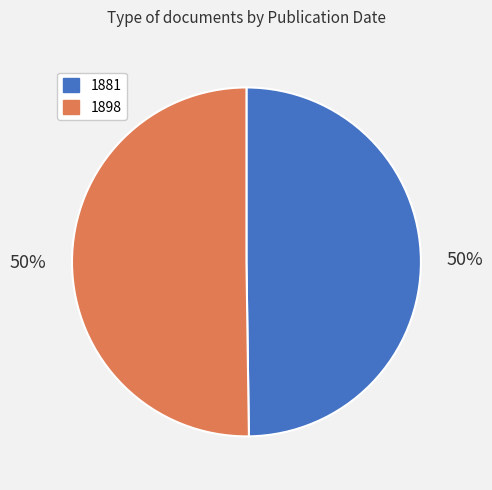

To the nearest percent, what is the average slice percentage?

50%